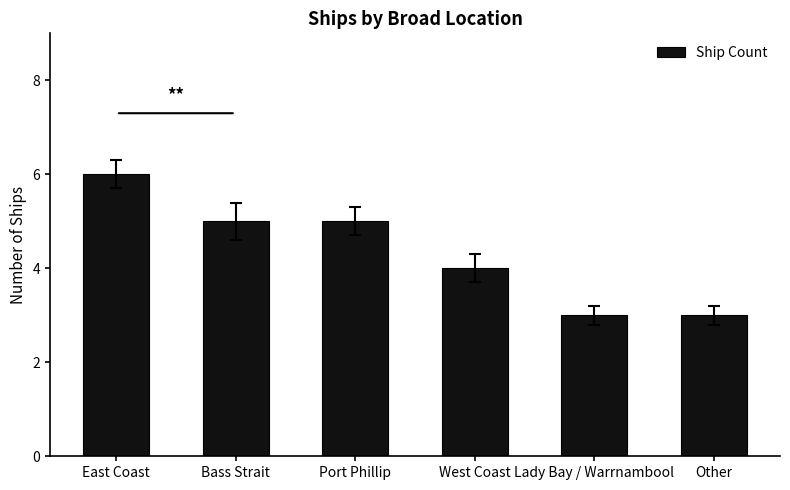

At which label is the value closest to 4?

West Coast